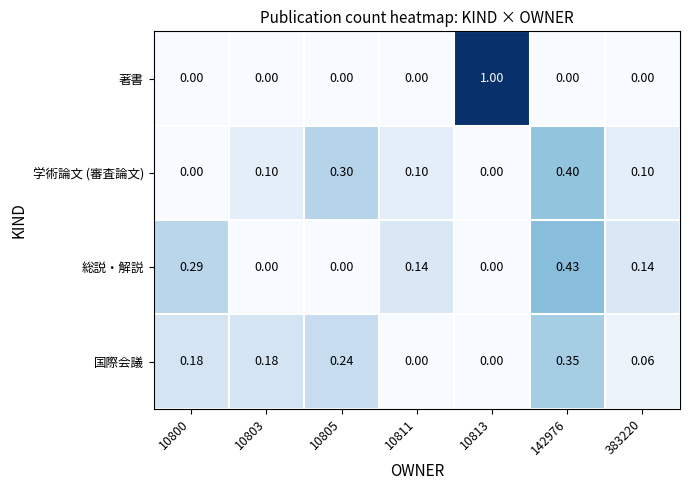

Between 10805 and 10813, which series saw the biggest shift?

著書